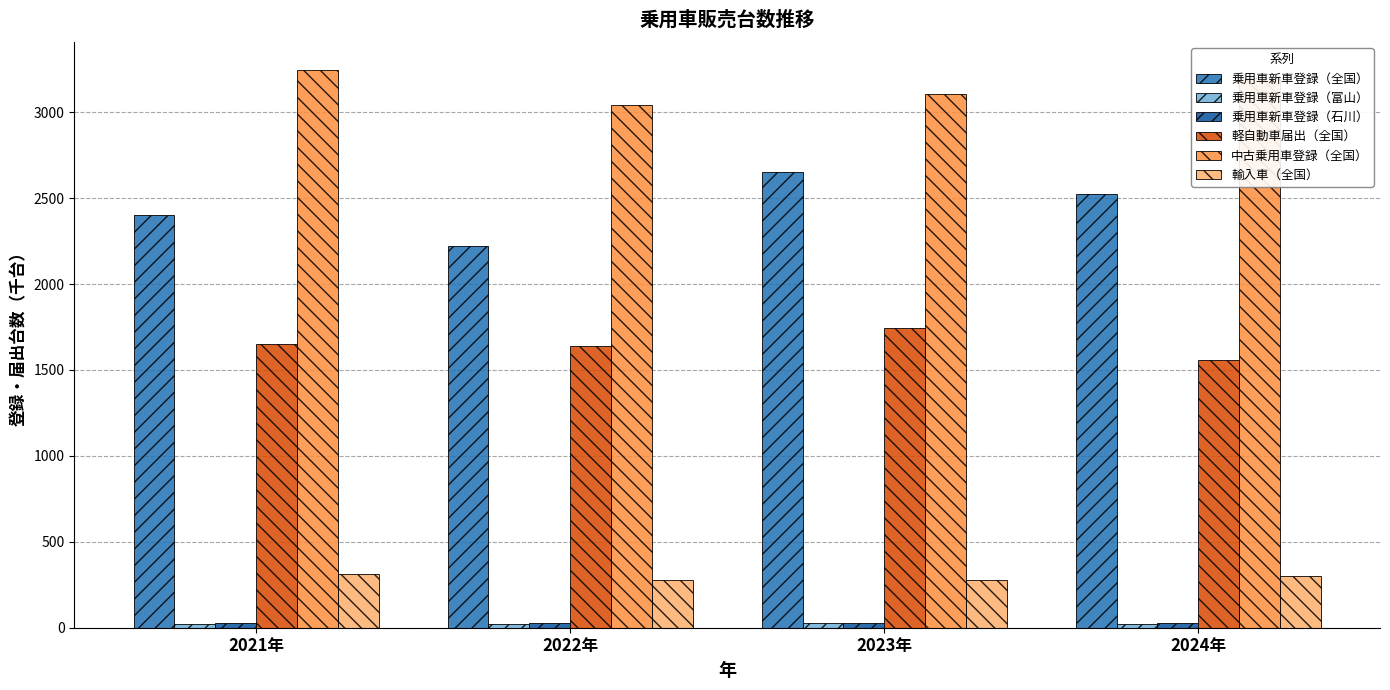

Rank the categories by 乗用車新車登録（全国） value from highest to lowest.

2023年, 2024年, 2021年, 2022年